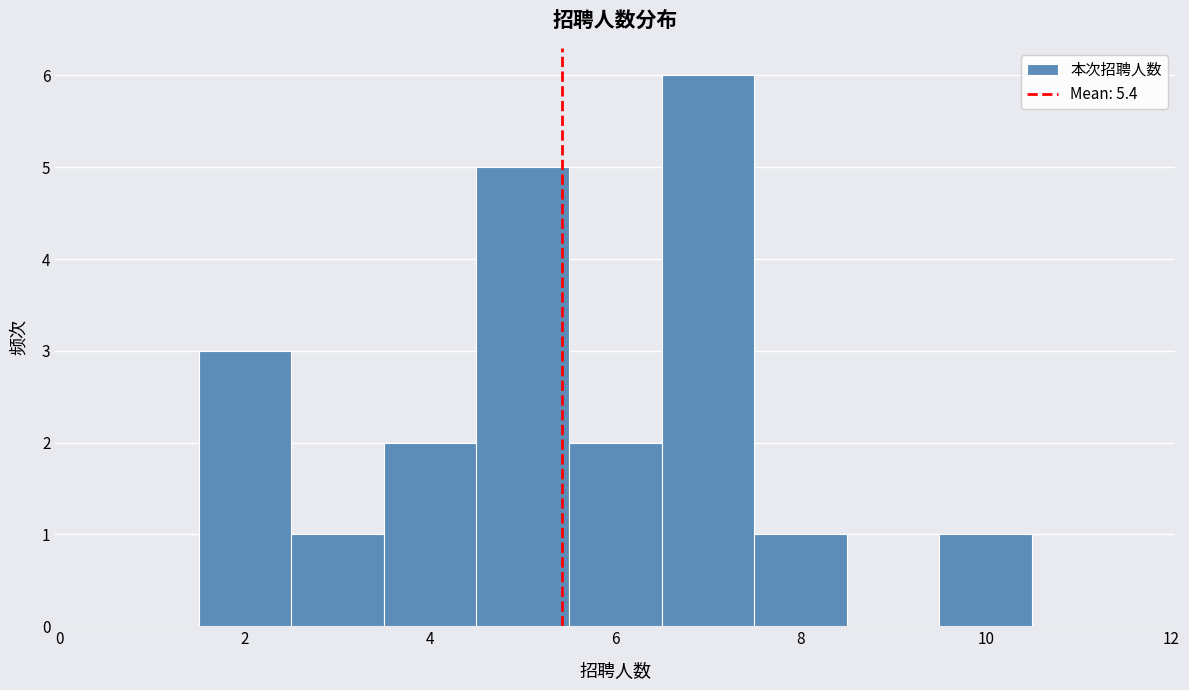

Reading left to right, transcribe this chart: for each bar, give the range it covers on the x-axis and its height. Neither the bar edges nor the heights are printed on the chart, so give them approximately, as read against the axes.

0.5 to 1.5: 0
1.5 to 2.5: 3
2.5 to 3.5: 1
3.5 to 4.5: 2
4.5 to 5.5: 5
5.5 to 6.5: 2
6.5 to 7.5: 6
7.5 to 8.5: 1
8.5 to 9.5: 0
9.5 to 10.5: 1
10.5 to 11.5: 0